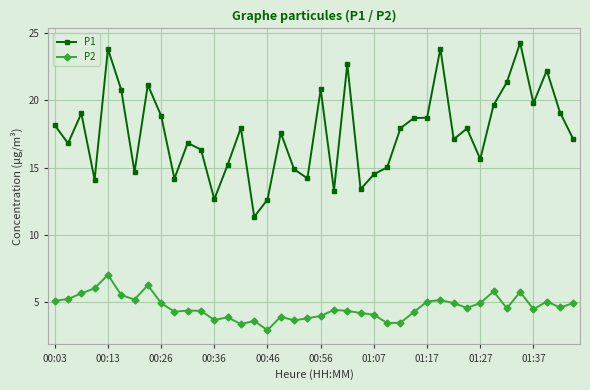

Count the number of data series in this chart.

2